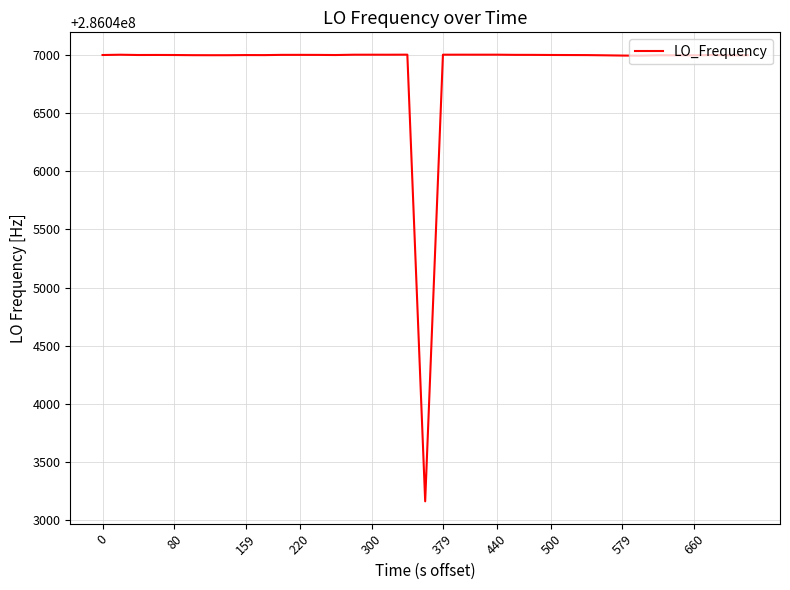

How many categories are shown in the chart?

40